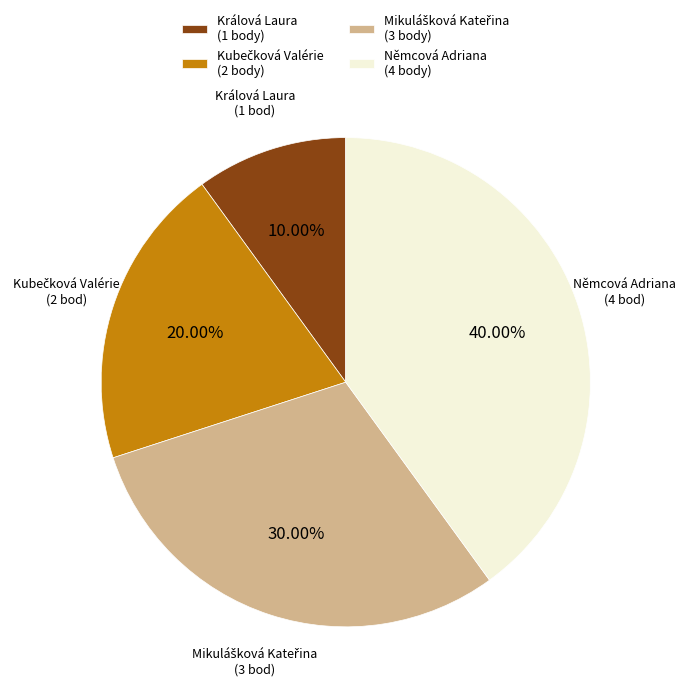

Between Králová Laura (1 body) and Němcová Adriana (4 body), which is larger?

Němcová Adriana (4 body)